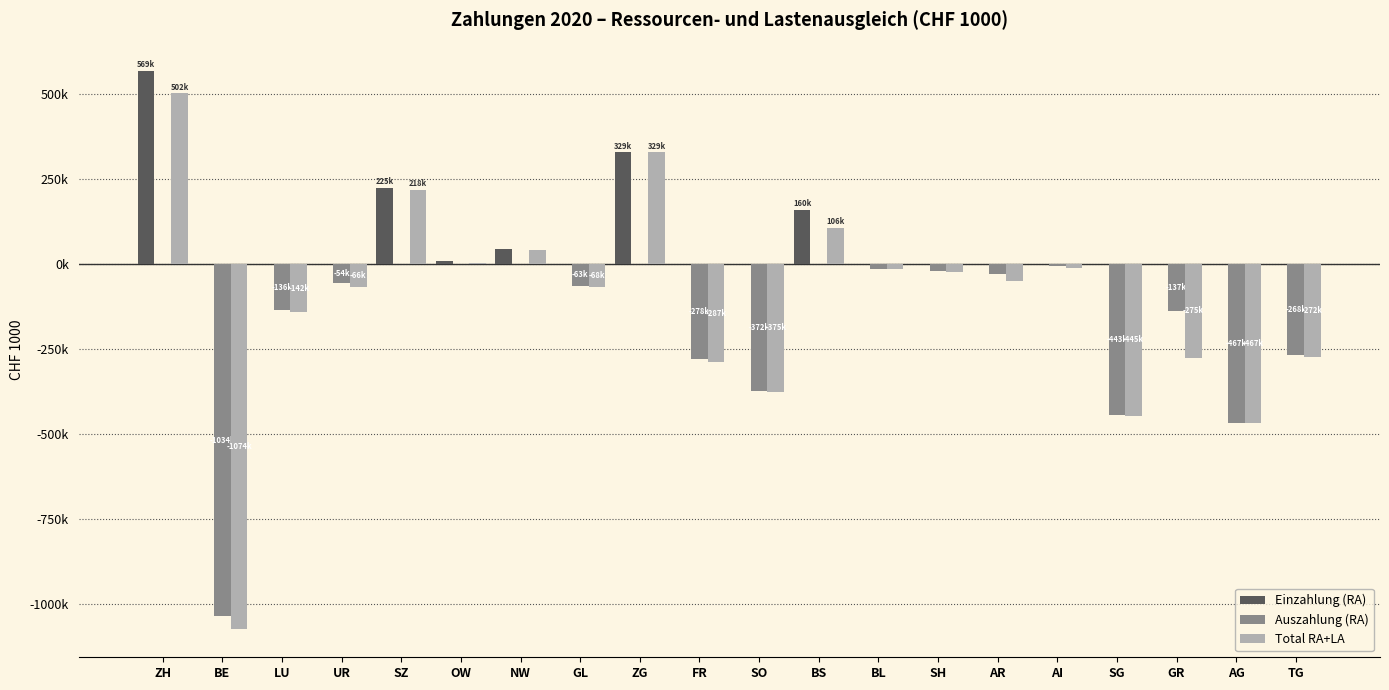

At which category does the chart reach its minimum across all series?

BE